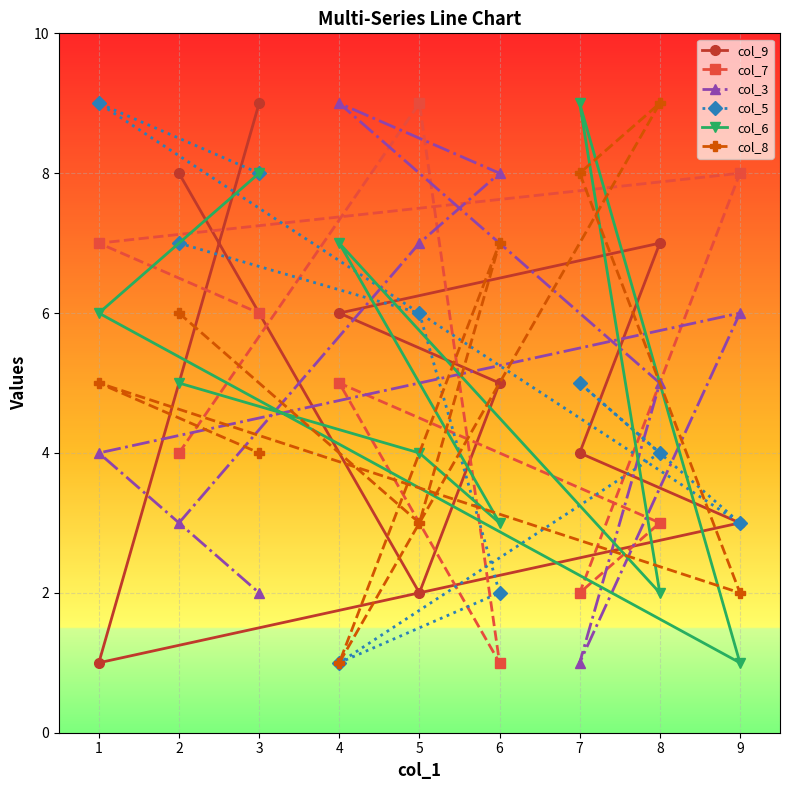

Which series changed the most between 8 and 3?

col_6